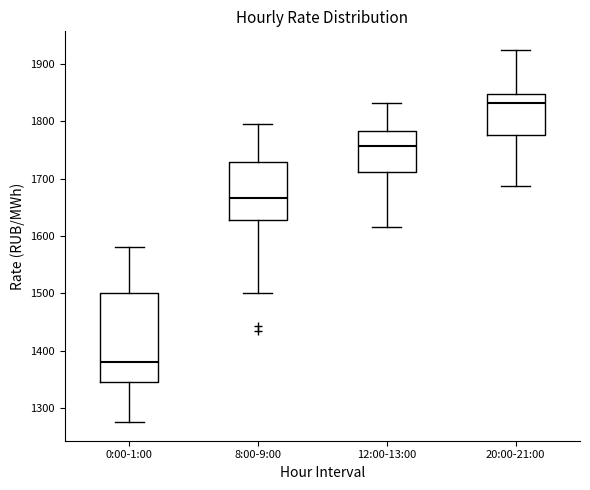

Where is the upper edge of the box for 0:00-1:00 on the y-axis? The values are not printed on the chart, so give them approximately, as read against the axis.

1500